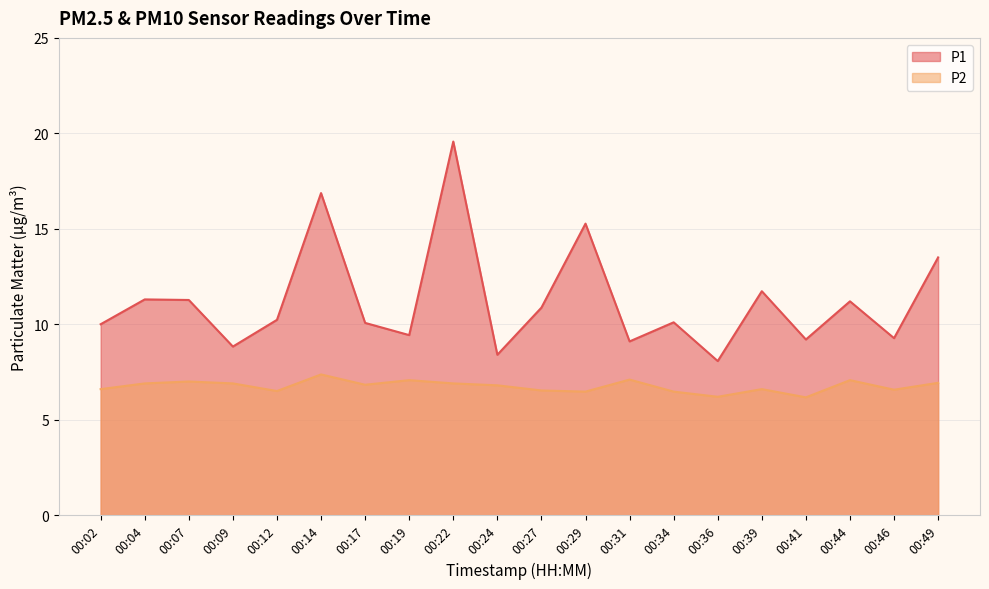

Reading left to right, list all the values displayed in this chart.

P1: 10.0	11.3	11.3	8.8	10.2	16.9	10.1	9.4	19.6	8.4	10.9	15.3	9.1	10.1	8.1	11.7	9.2	11.2	9.3	13.5
P2: 6.6	6.9	7.0	6.9	6.5	7.4	6.8	7.1	6.9	6.8	6.5	6.5	7.1	6.5	6.2	6.6	6.2	7.1	6.6	6.9